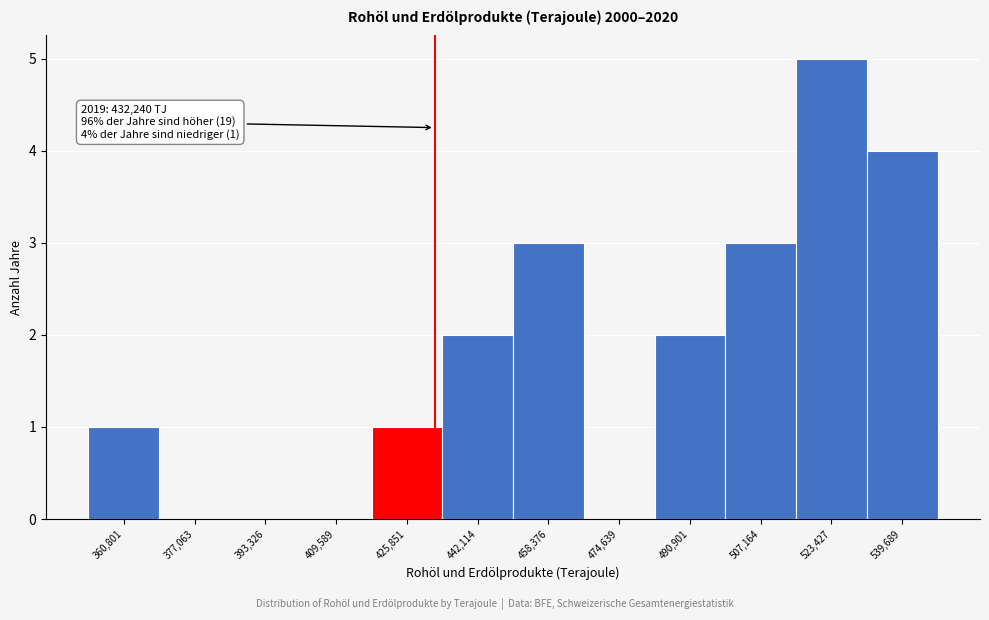

Over which range of the x-axis is the bar tallest?

516000 to 532000